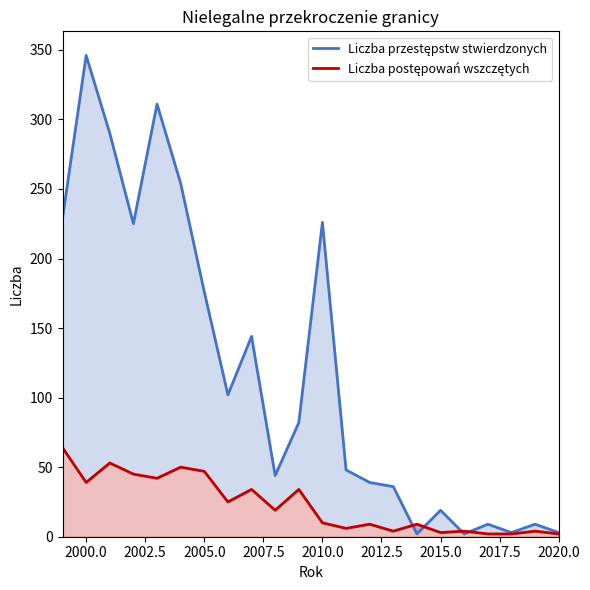

What is the maximum value shown in the chart?

346